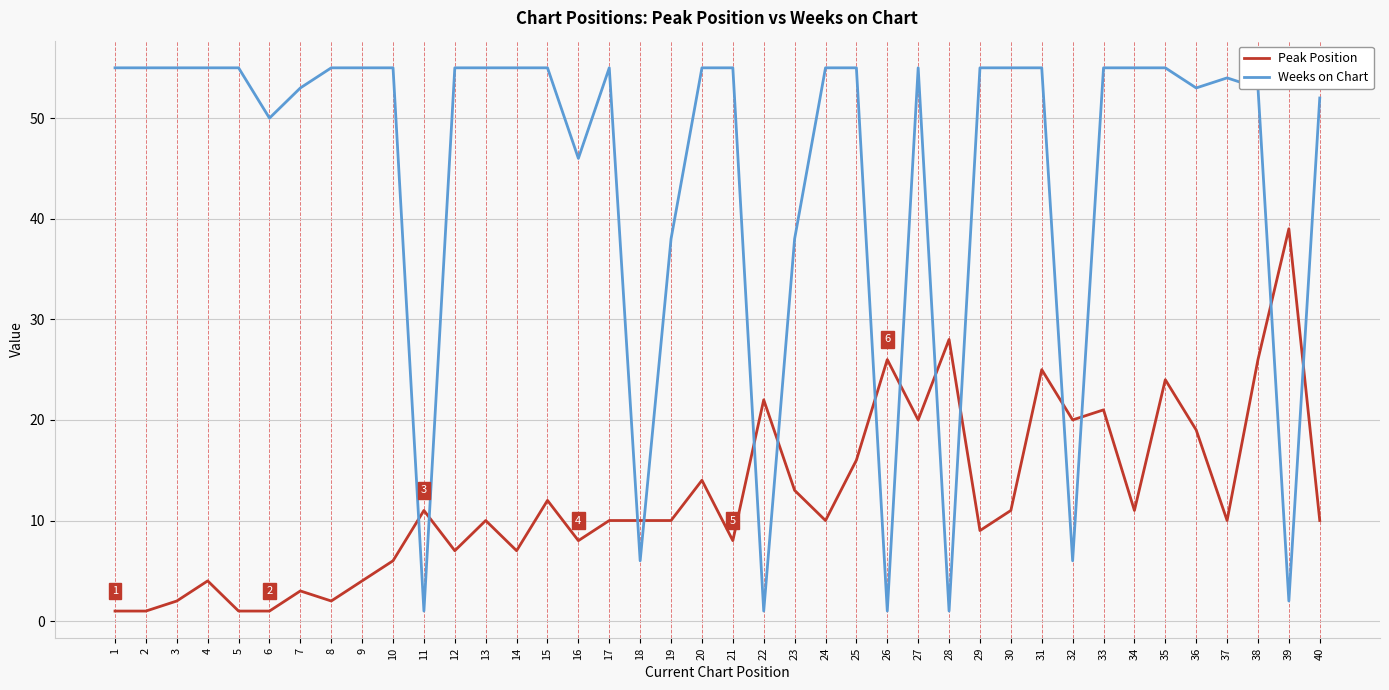

Which series has the largest total across all categories?

Weeks on Chart